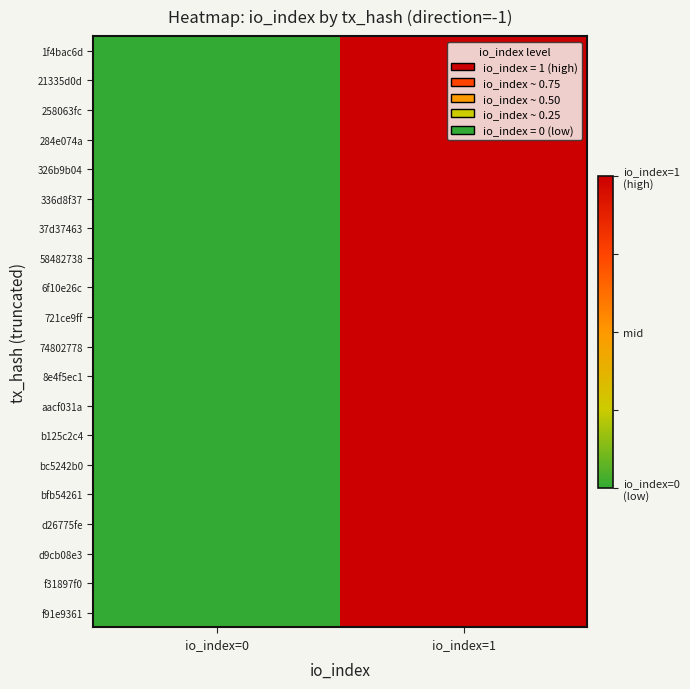

List the series in order of their peak value, highest first.

1f4bac6d, 21335d0d, 258063fc, 284e074a, 326b9b04, 336d8f37, 37d37463, 58482738, 6f10e26c, 721ce9ff, 74802778, 8e4f5ec1, aacf031a, b125c2c4, bc5242b0, bfb54261, d26775fe, d9cb08e3, f31897f0, f91e9361